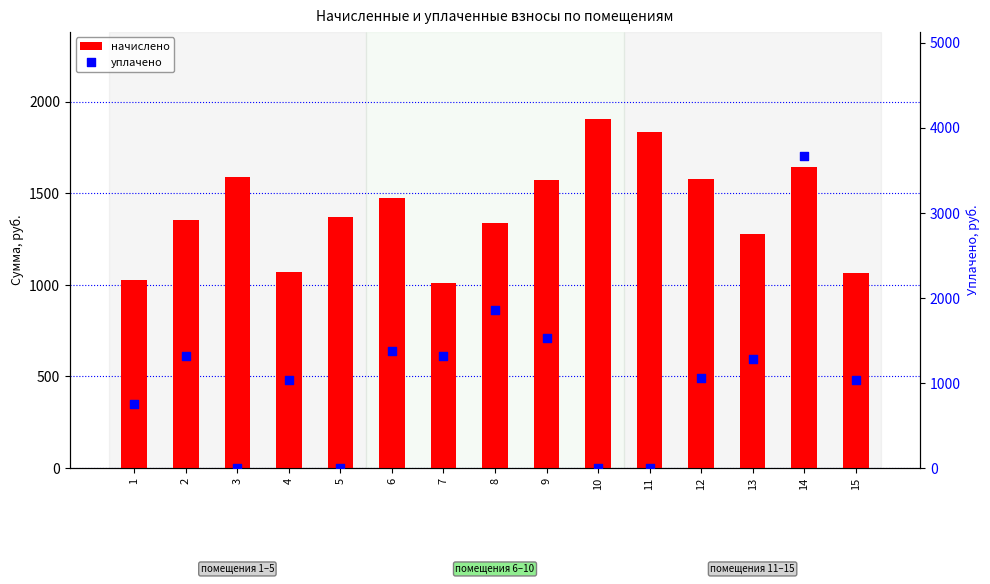

Is the value of начислено at 15 greater than the value of уплачено at 14?

No